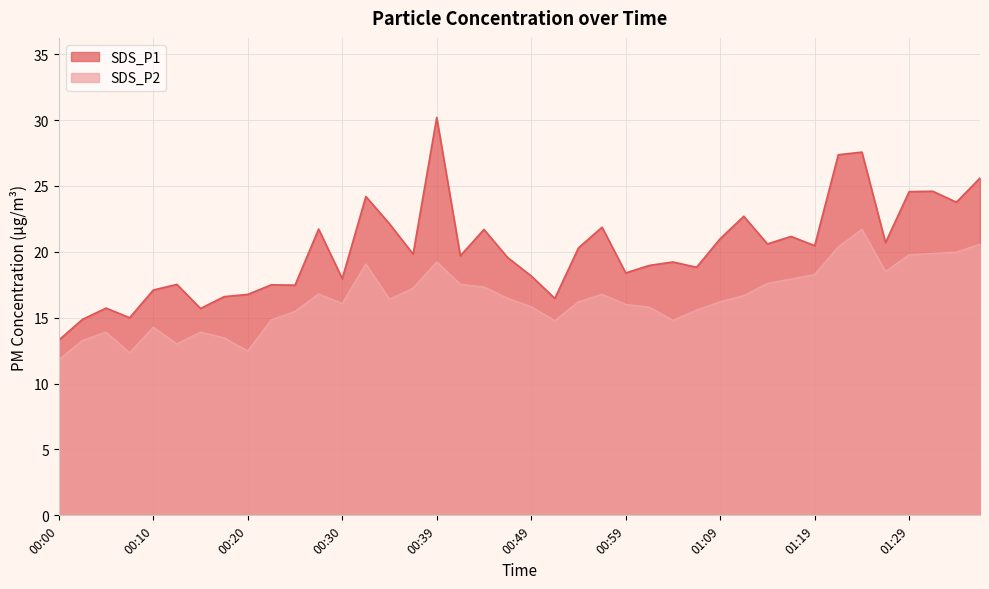

What is the value of the SDS_P1 point at the 8th from the left?

16.6